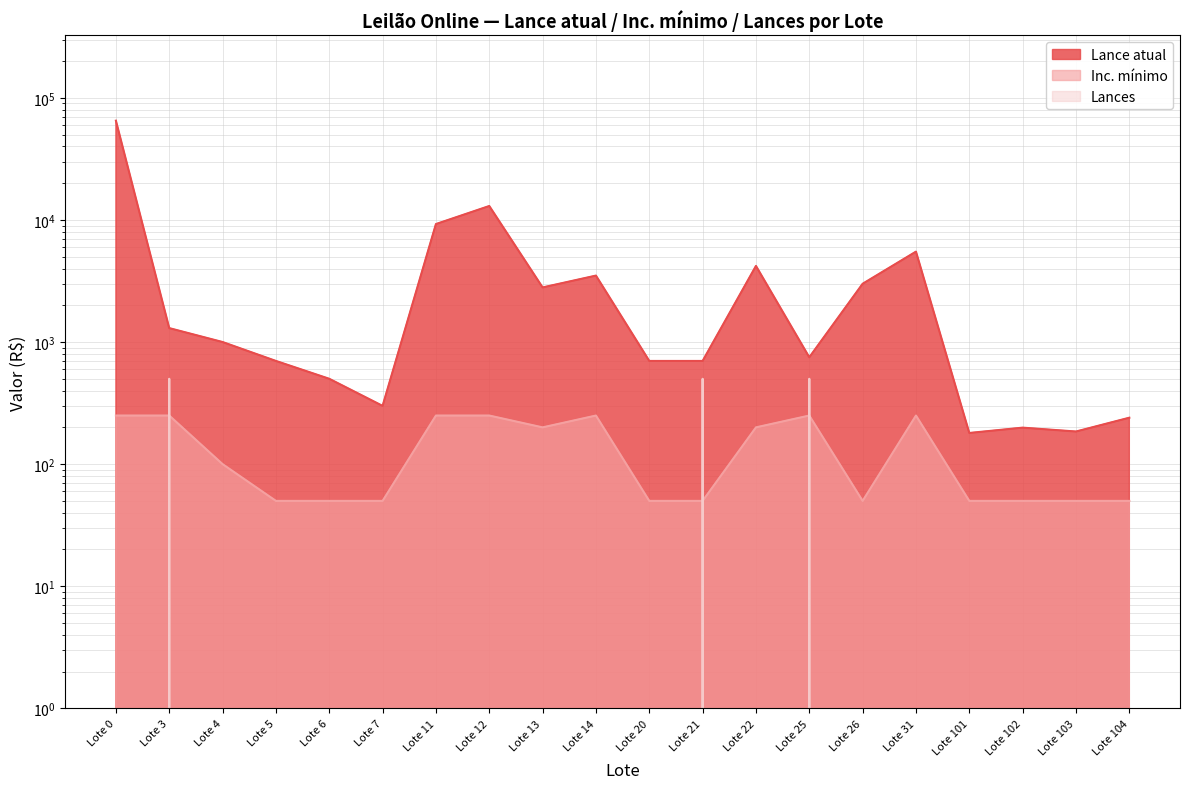

What is the difference between the Lance atual values at Lote 20 and Lote 31?

4800